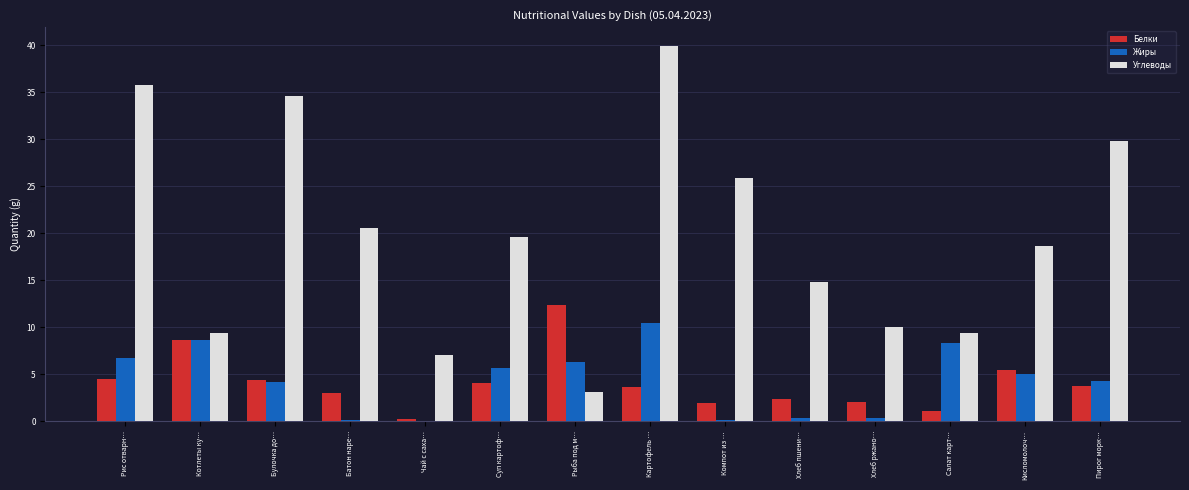

What is the highest value of the Углеводы series?

40.0